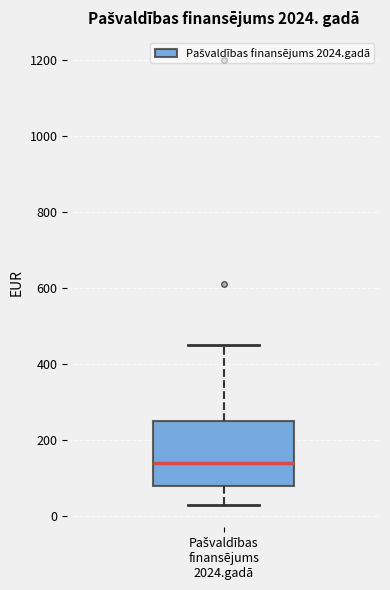

Where does the median line of the box for Pašvaldības finansējums 2024.gadā sit on the y-axis? The values are not printed on the chart, so give them approximately, as read against the axis.

140